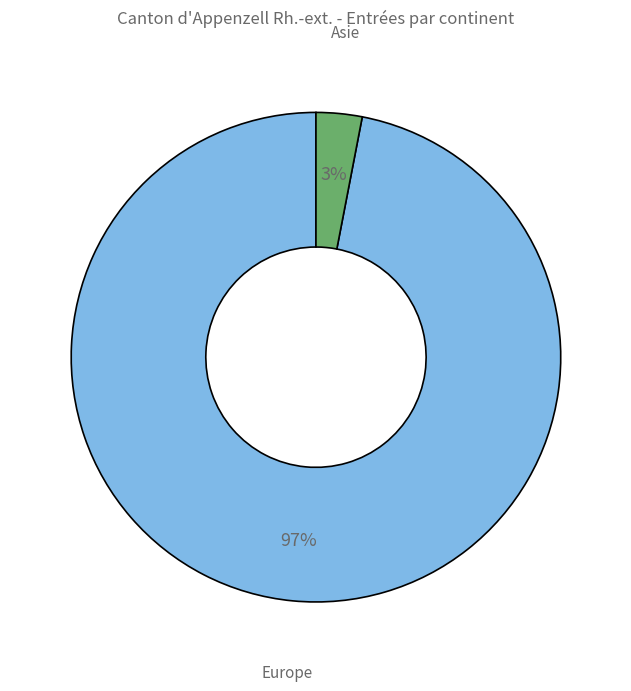

To the nearest percent, what is the average slice percentage?

50%